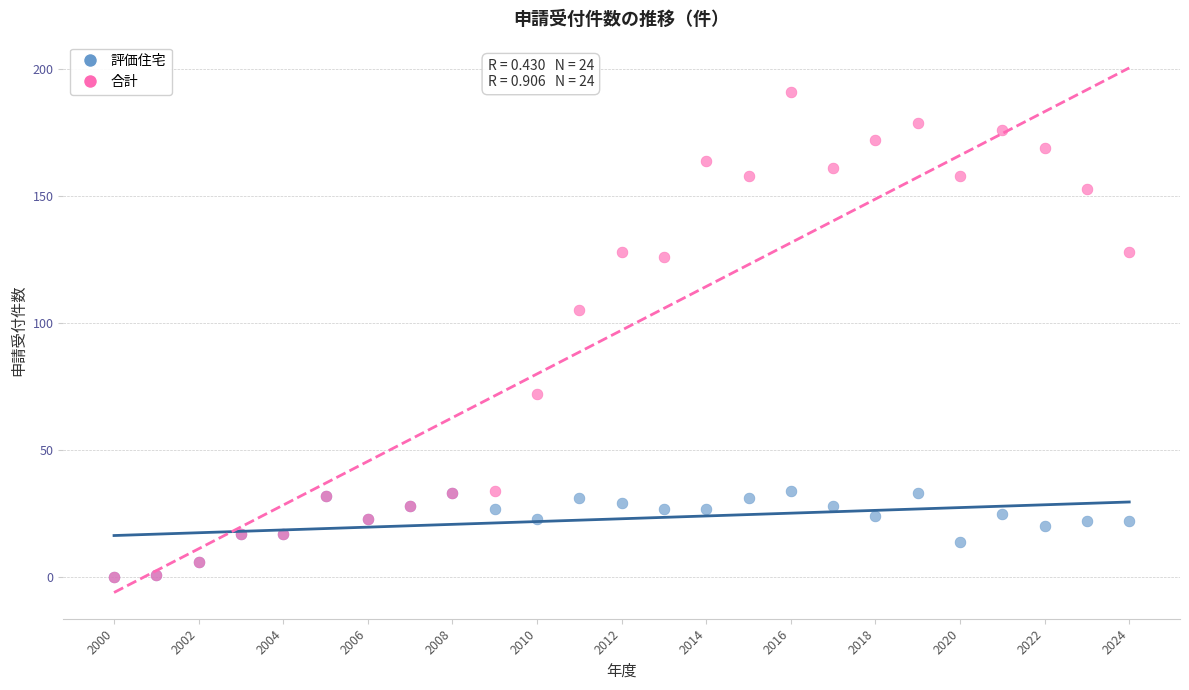

Which series has the largest Y range (max minus min)?

合計